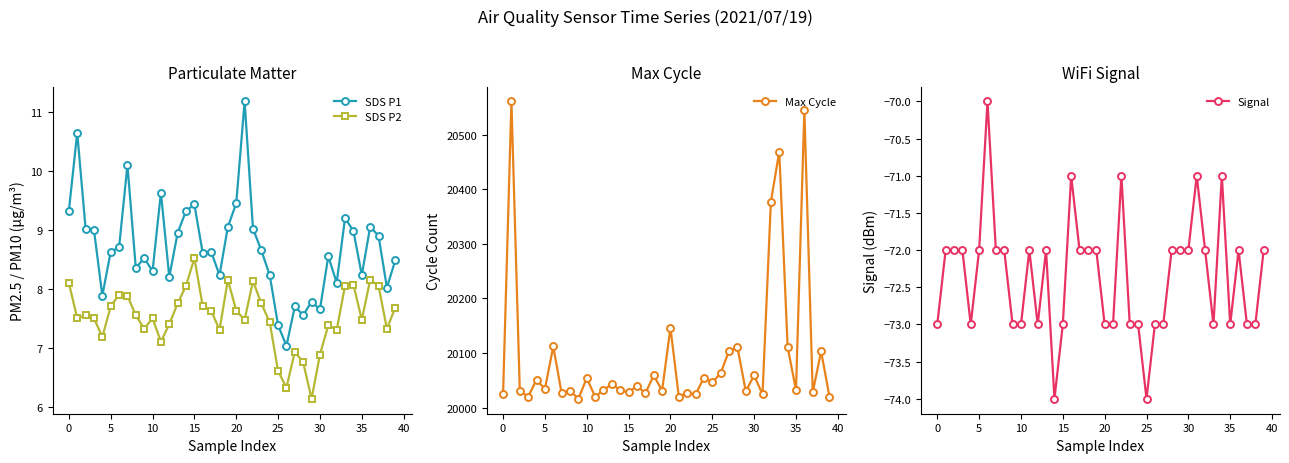

What is the difference between the maximum and second lowest values in the Max Cycle series?

541